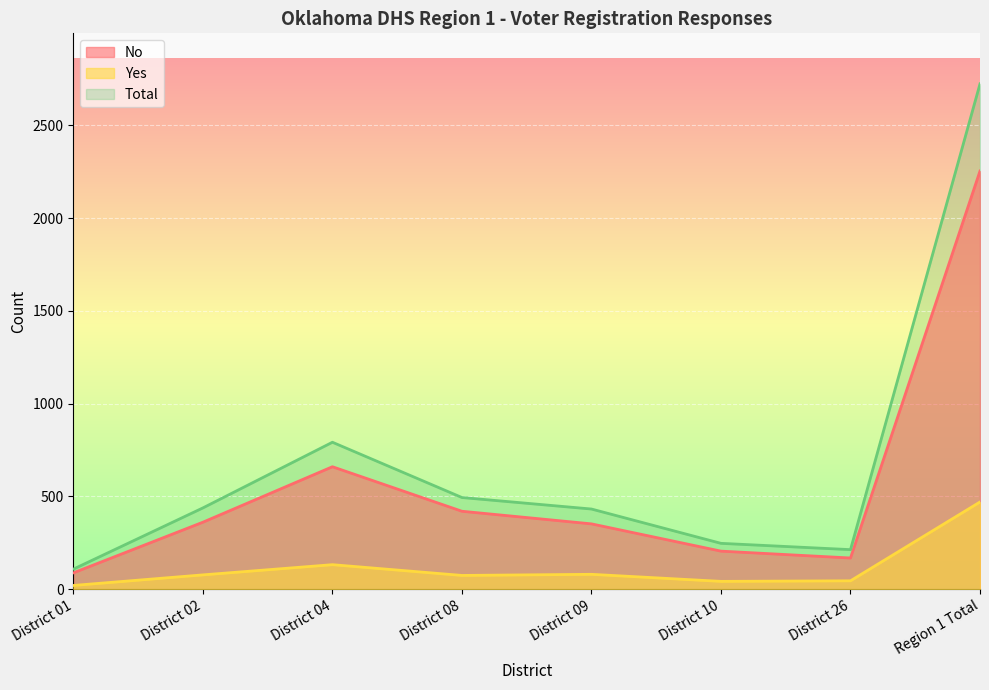

Which series changed the most between District 02 and District 26?

Total